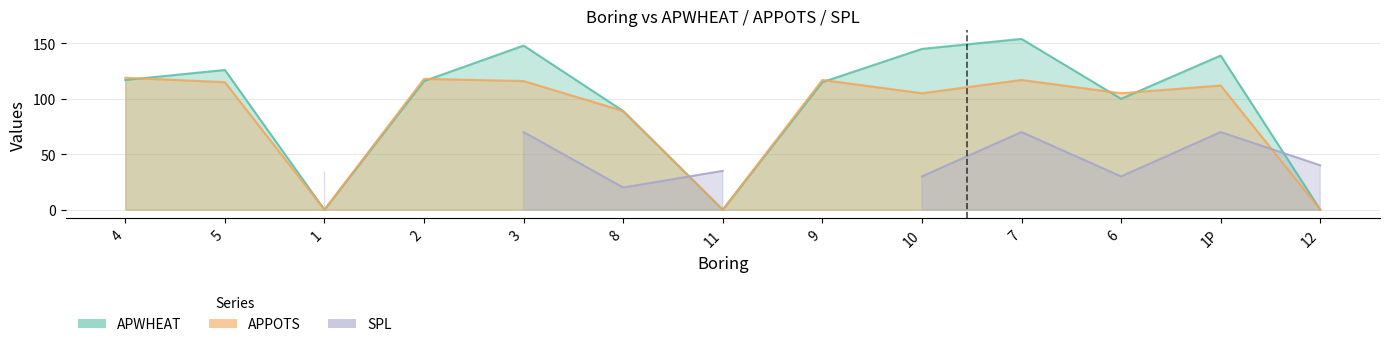

Is it true that APPOTS equals 0 at 12?

True